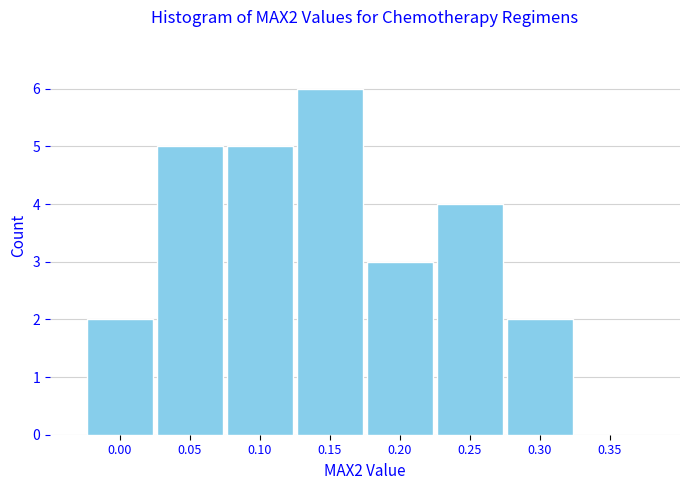

Reading left to right, extract all data points from this chart.

0.00=2	0.05=5	0.10=5	0.15=6	0.20=3	0.25=4	0.30=2	0.35=0